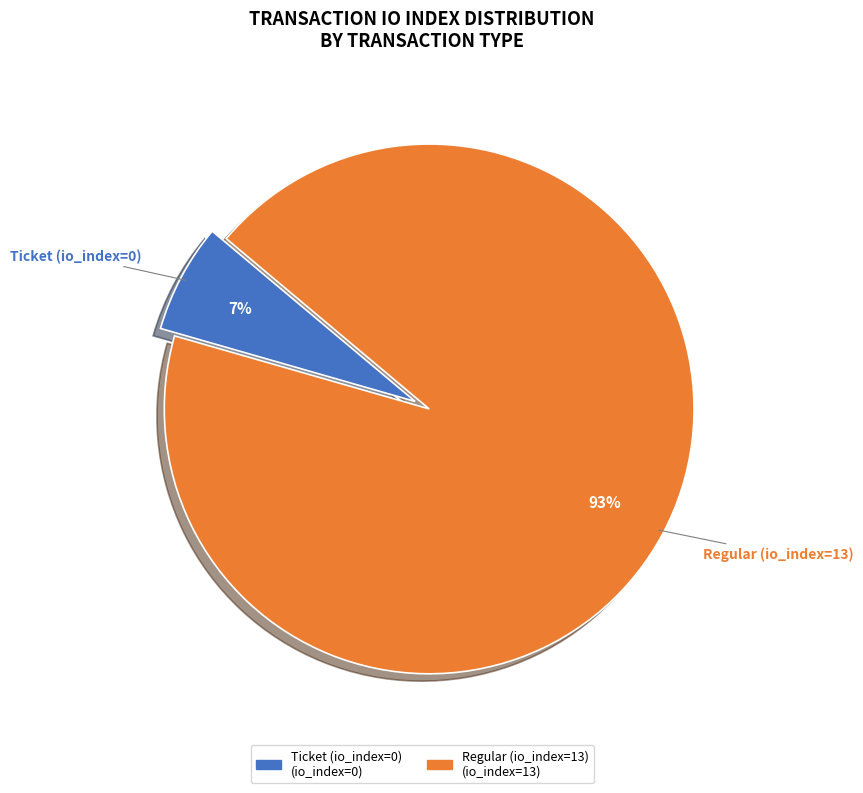

Between Regular (io_index=13) and Ticket (io_index=0), which is larger?

Regular (io_index=13)